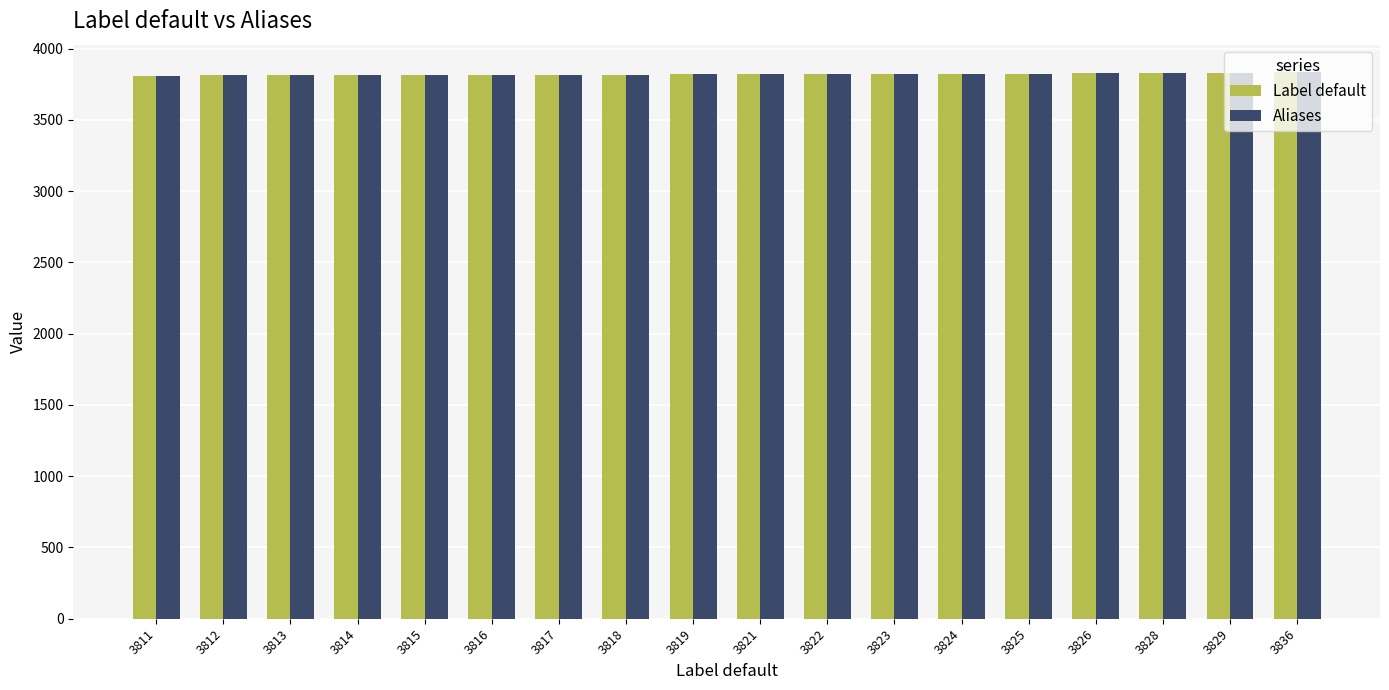

The value of Label default at 3826 is 3826. True or false?

True